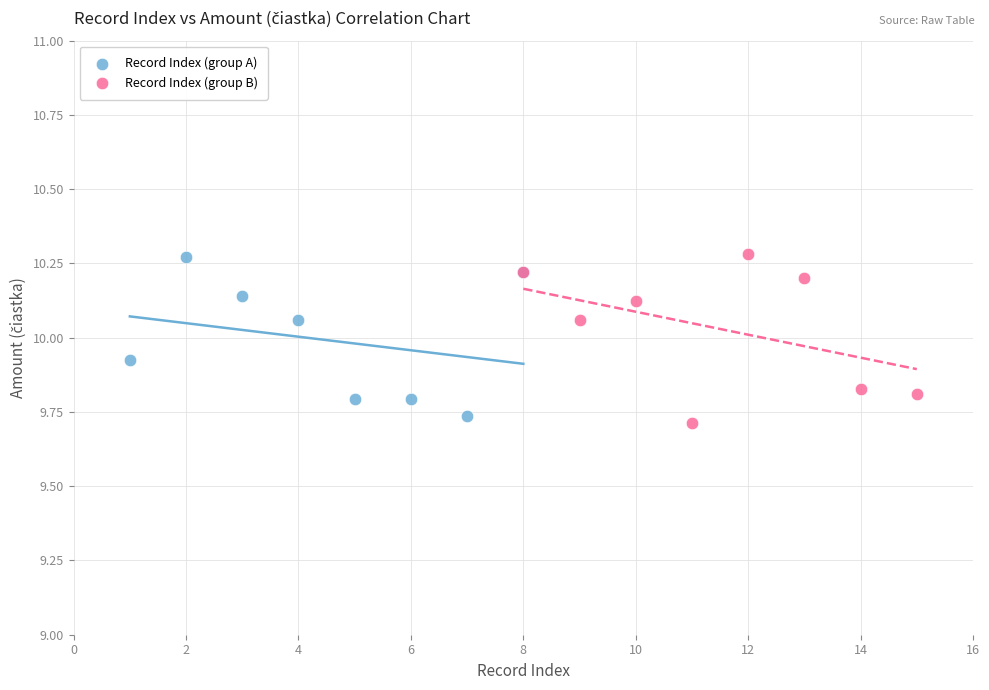

Which series has the widest spread of Y values?

Record Index (group B)